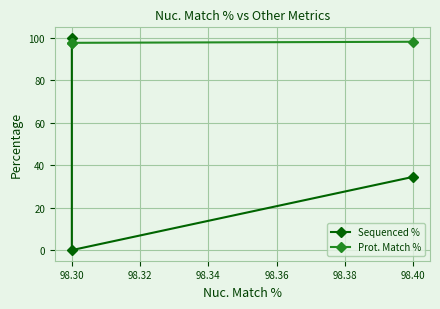

Which has a higher value, 98.40 or 98.30?

98.40